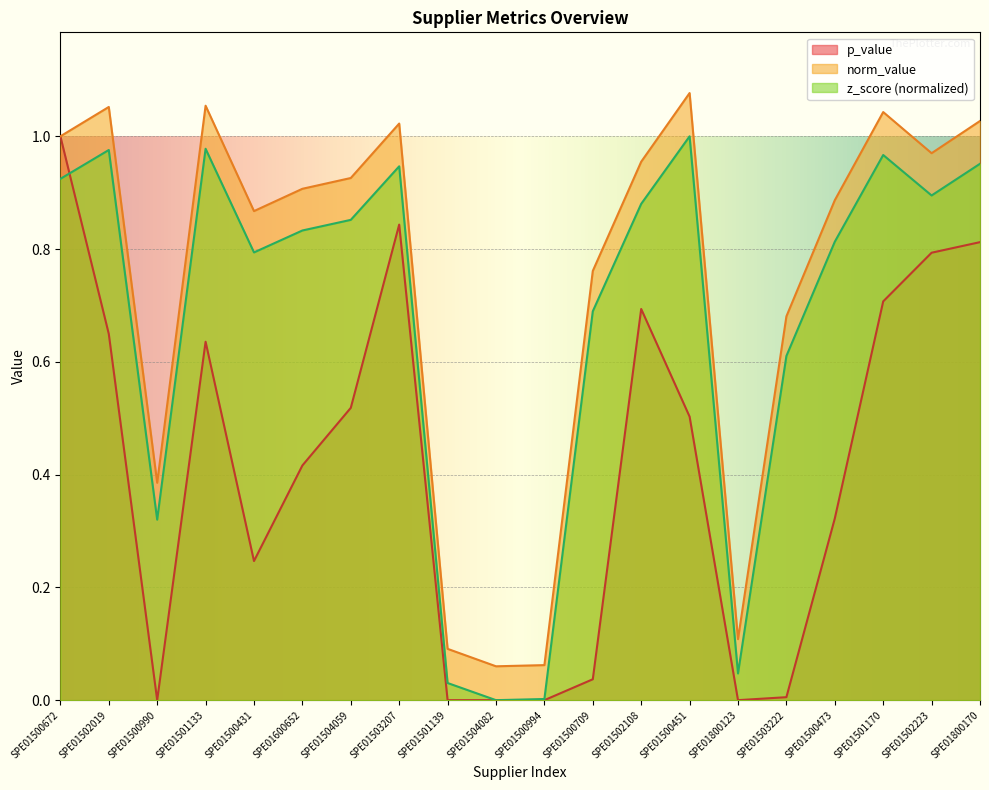

Where is the first local maximum for norm_value?

SPE01502019